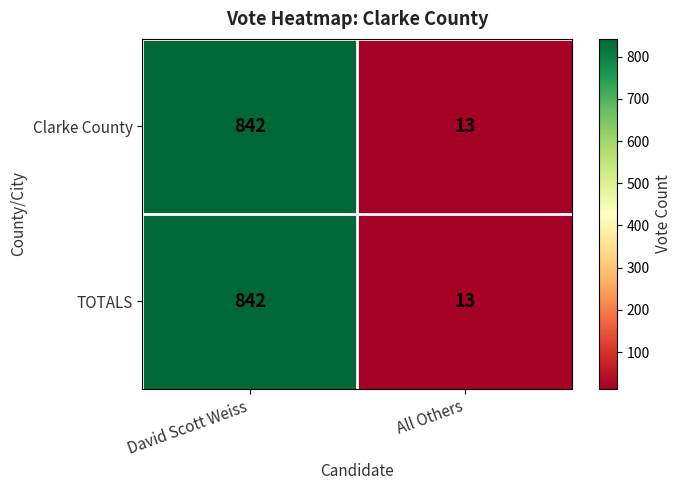

What is the greatest value displayed?

842